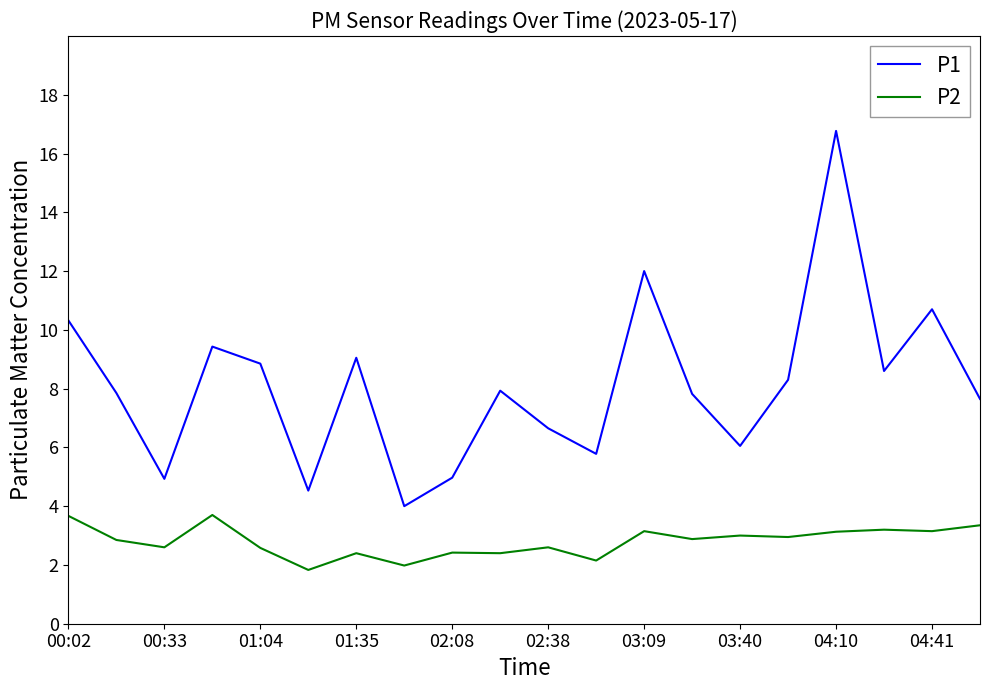

At how many categories does at least one series exceed 7?

13